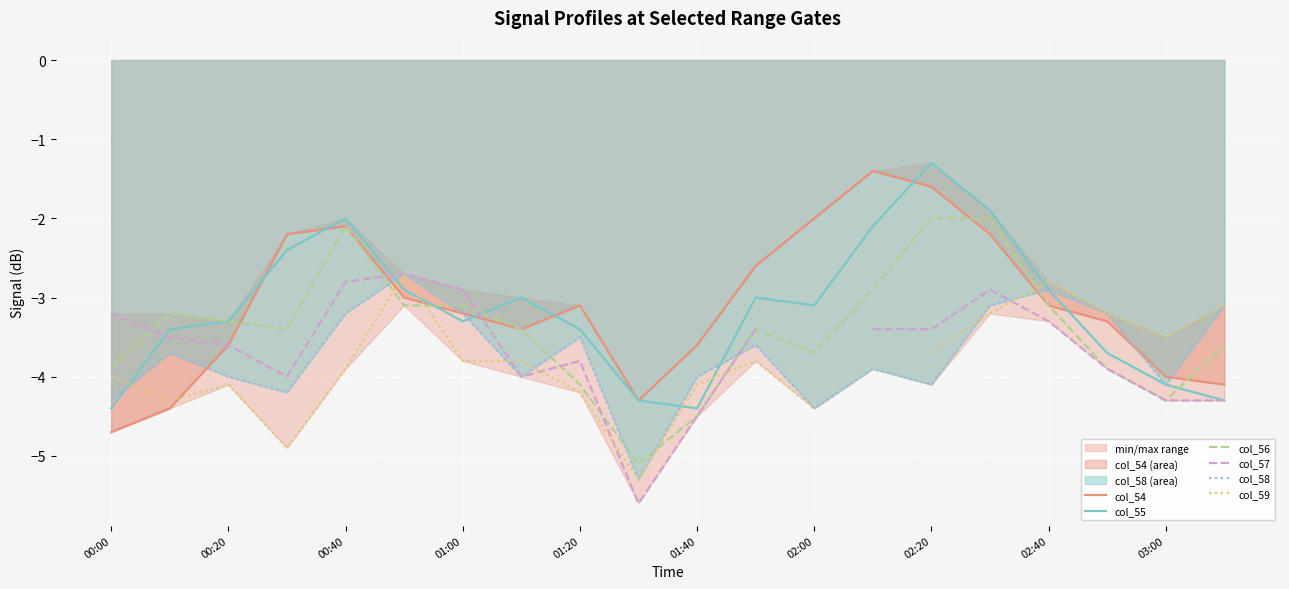

What position from the right is 17?

3